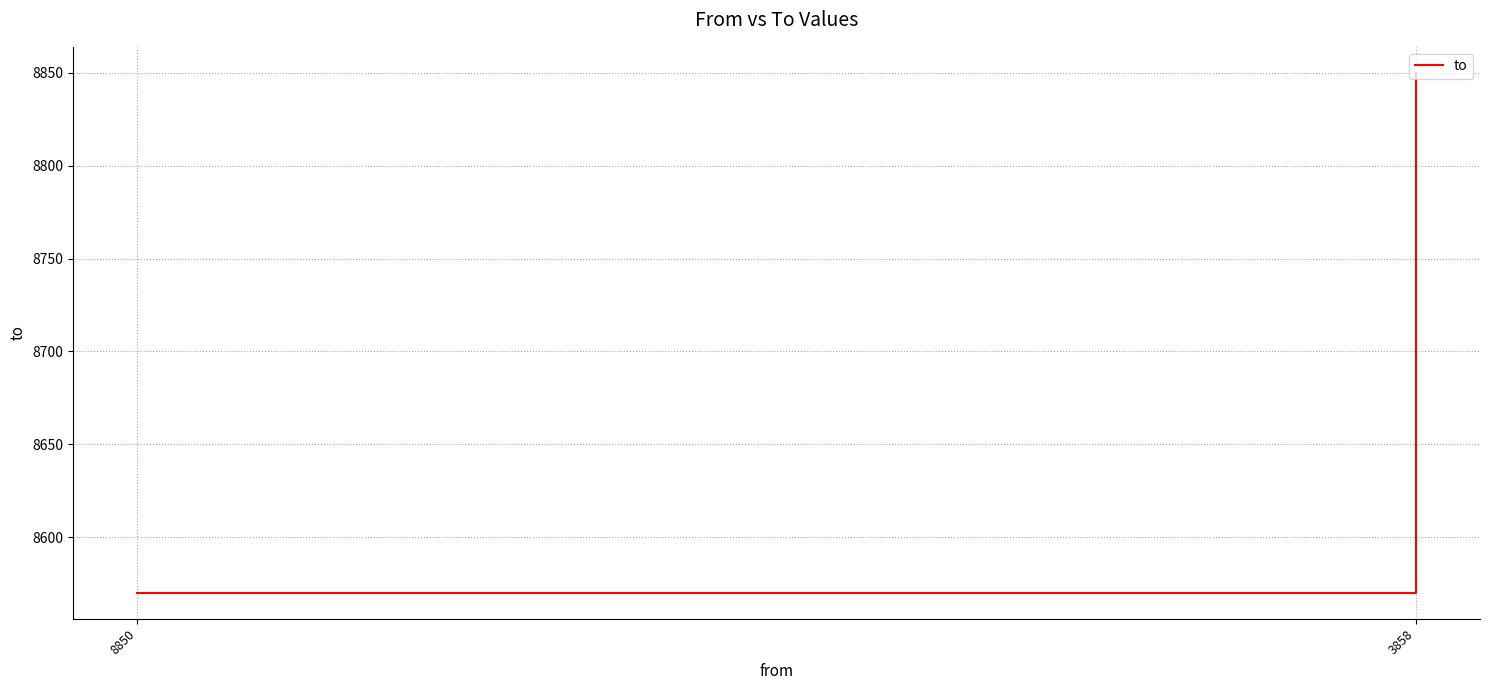

Which label corresponds to the smallest value in the chart?

8850